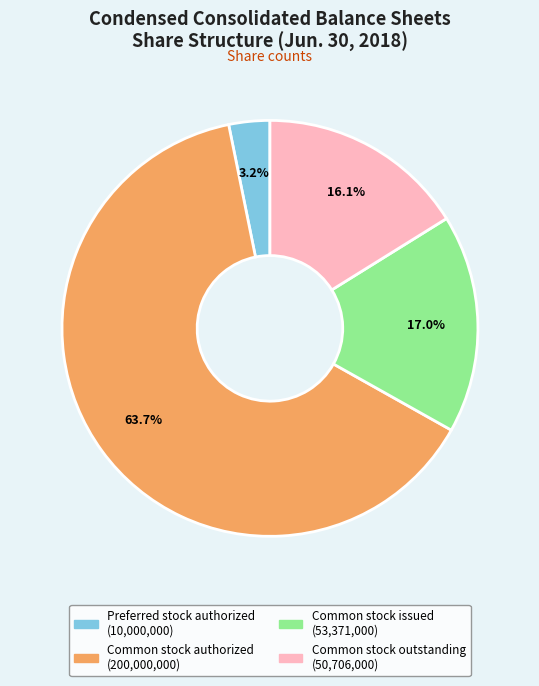

Do Preferred stock authorized and Common stock issued together represent more than half of the pie?

No